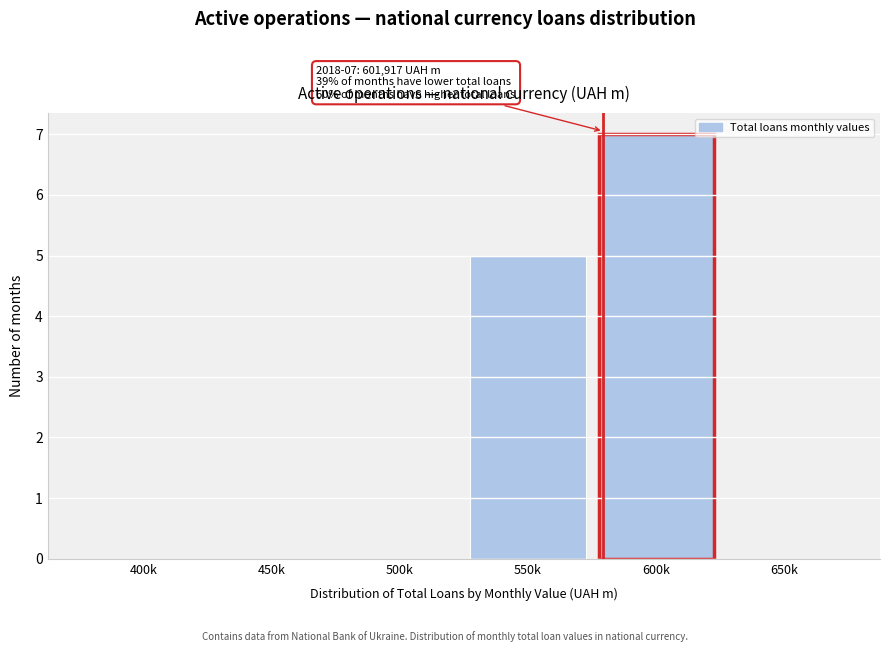

Reading left to right, list all the values displayed in this chart.

400k=0	450k=0	500k=0	550k=5	600k=7	650k=0